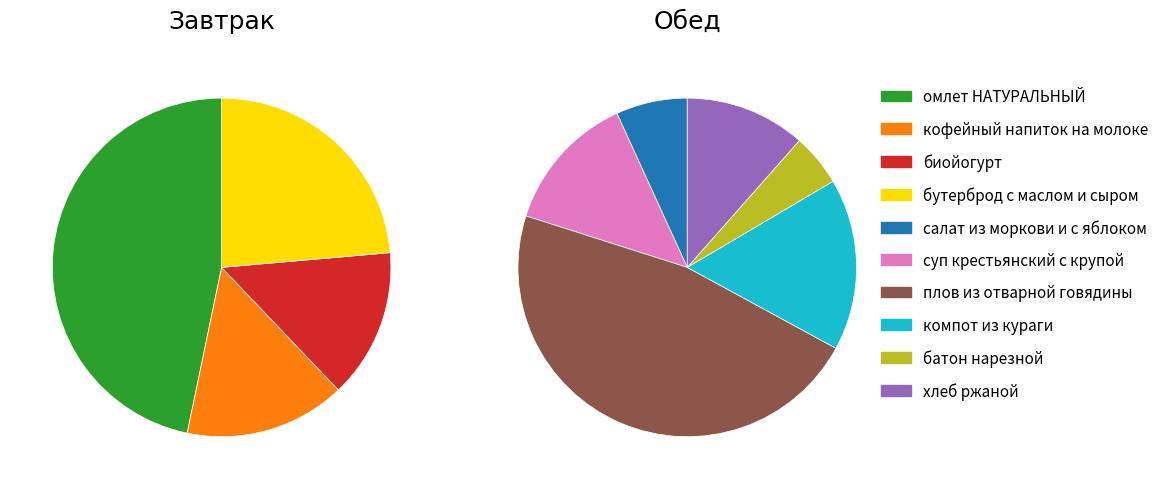

What is the change in value from суп крестьянский с крупой to хлеб ржаной?

-13.8